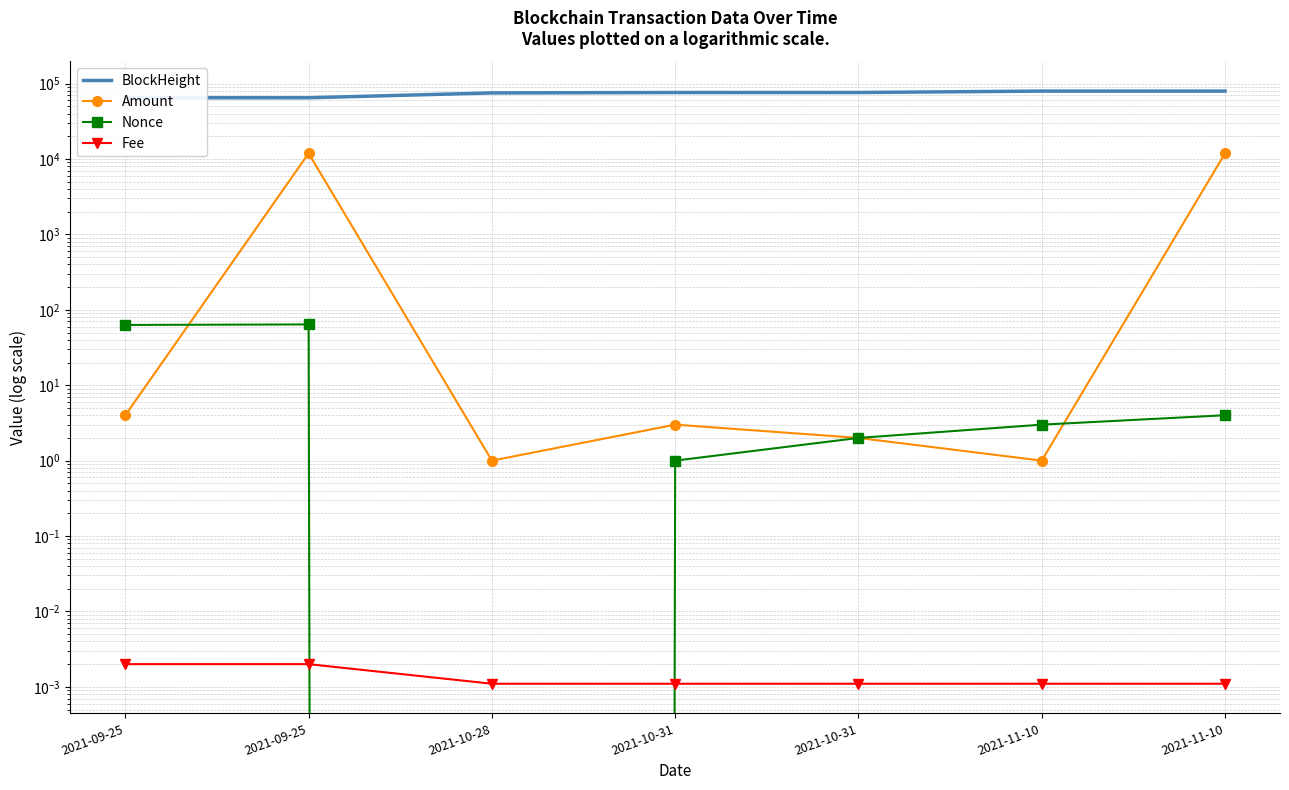

What are all the series names shown in the legend?

BlockHeight, Amount, Nonce, Fee